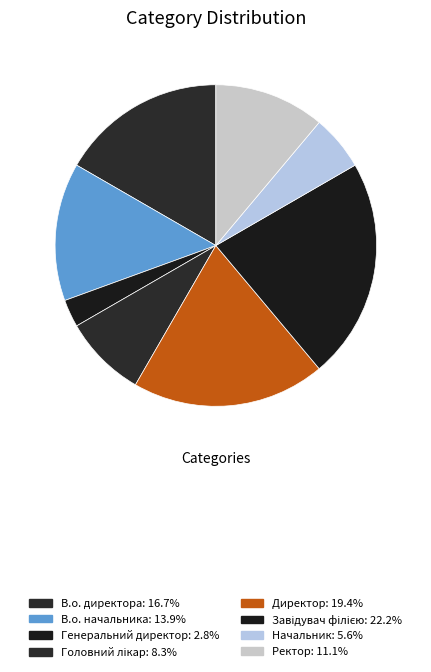

What percentage is the В.о. директора slice, to the nearest percent?

17%